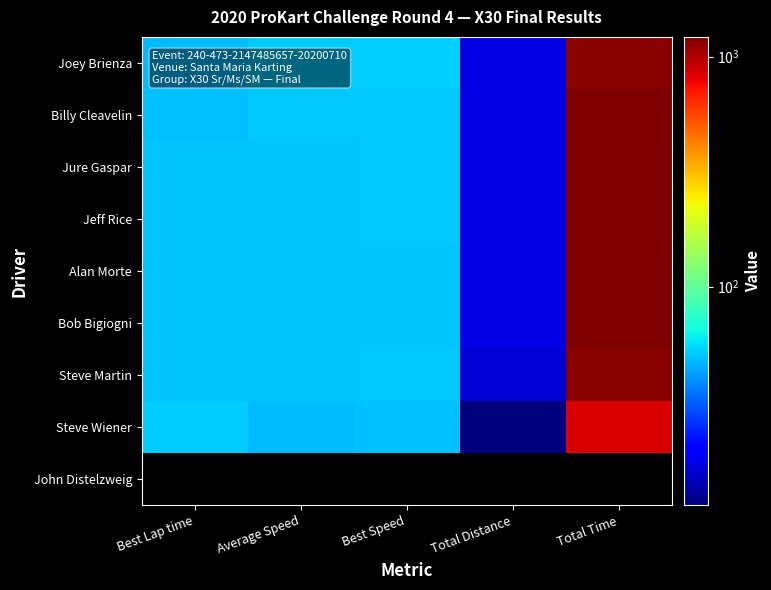

How many distinct data groups are displayed?

9